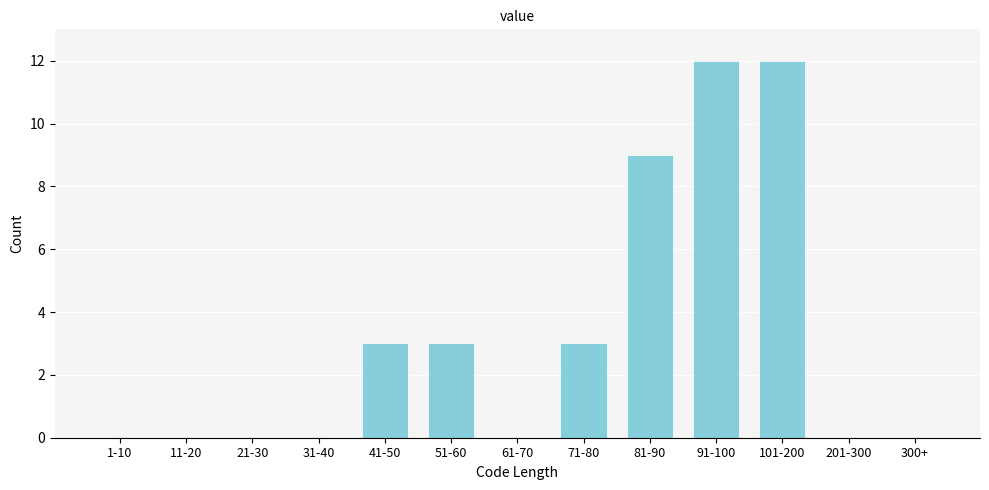

Reading right to left, list all the values displayed in this chart.

300+=0	201-300=0	101-200=12	91-100=12	81-90=9	71-80=3	61-70=0	51-60=3	41-50=3	31-40=0	21-30=0	11-20=0	1-10=0